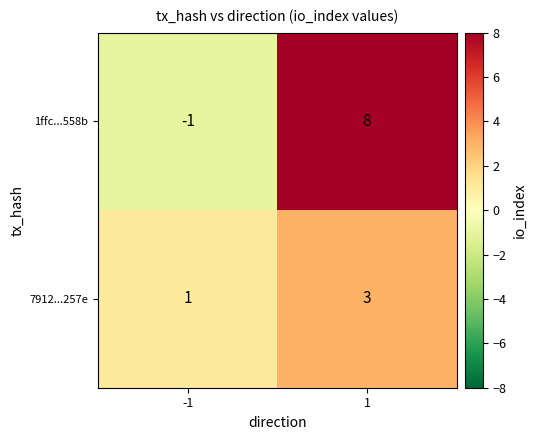

Which series changed the most between -1 and 1?

1ffc...558b